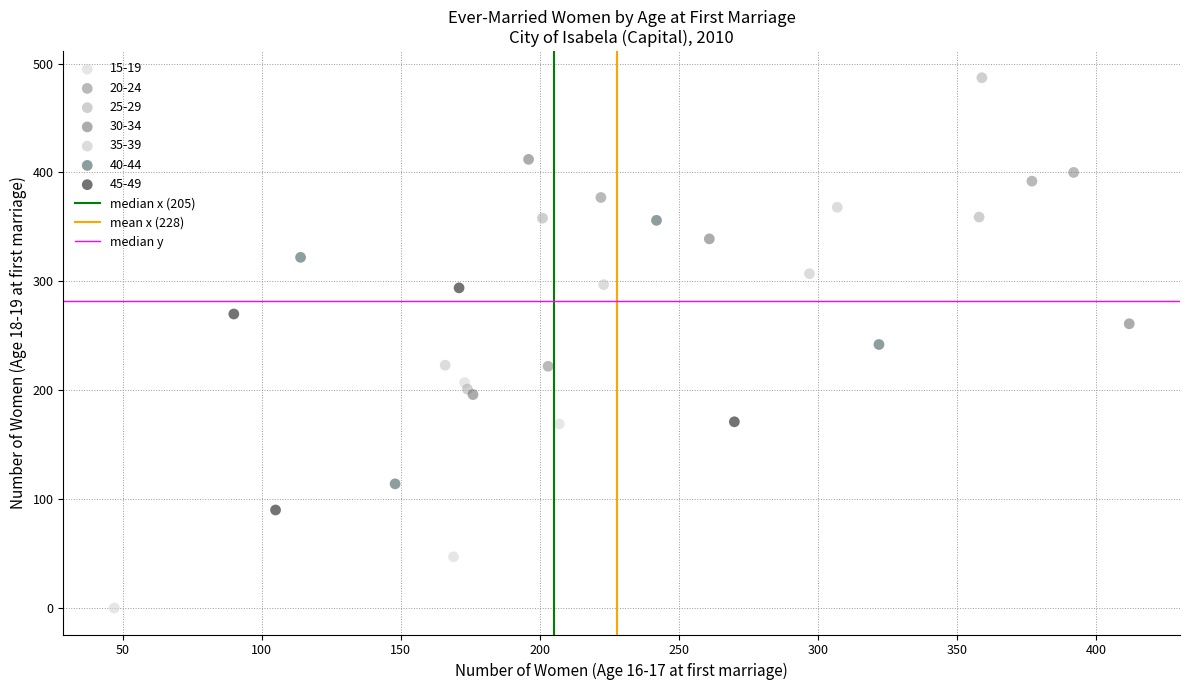

Which series reaches the maximum Y coordinate?

25-29